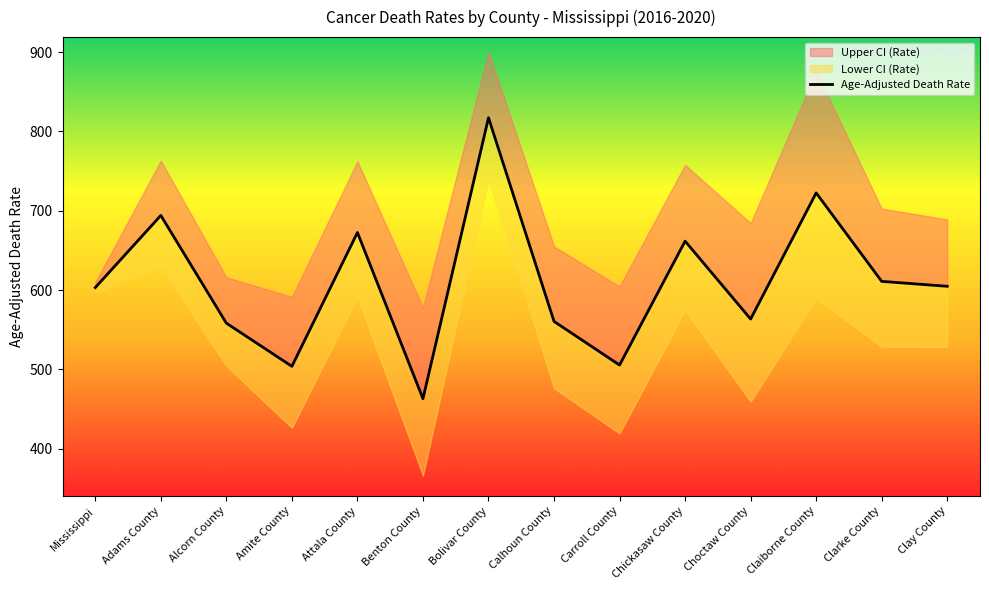

What position from the right is Choctaw County?

4